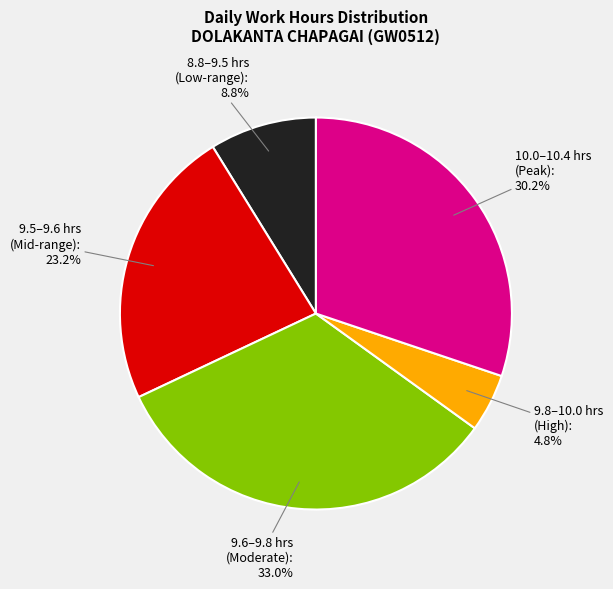

Rank the categories by value from lowest to highest.

9.8–10.0 hrs (High), 8.8–9.5 hrs (Low-range), 9.5–9.6 hrs (Mid-range), 10.0–10.4 hrs (Peak), 9.6–9.8 hrs (Moderate)